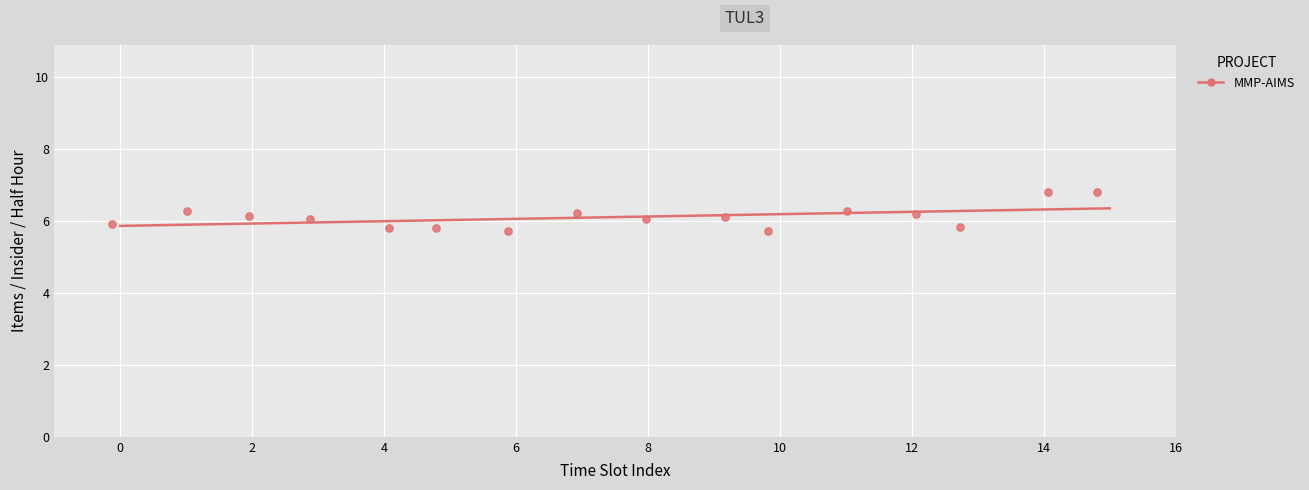

List the coordinates of all points as (Y, X) pairs, reading left to right.

(5.9, -0.1)  (6.3, 1.0)  (6.1, 2.0)  (6.1, 2.9)  (5.8, 4.1)  (5.8, 4.8)  (5.7, 5.9)  (6.2, 6.9)  (6.1, 8.0)  (6.1, 9.2)  (5.7, 9.8)  (6.3, 11.0)  (6.2, 12.1)  (5.8, 12.7)  (6.8, 14.1)  (6.8, 14.8)